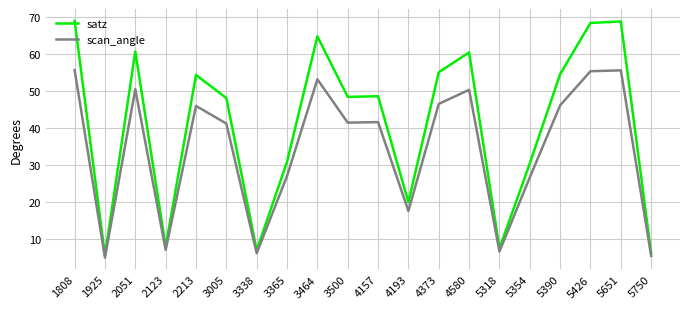

Rank the series by their average value, from lowest to highest.

scan_angle, satz